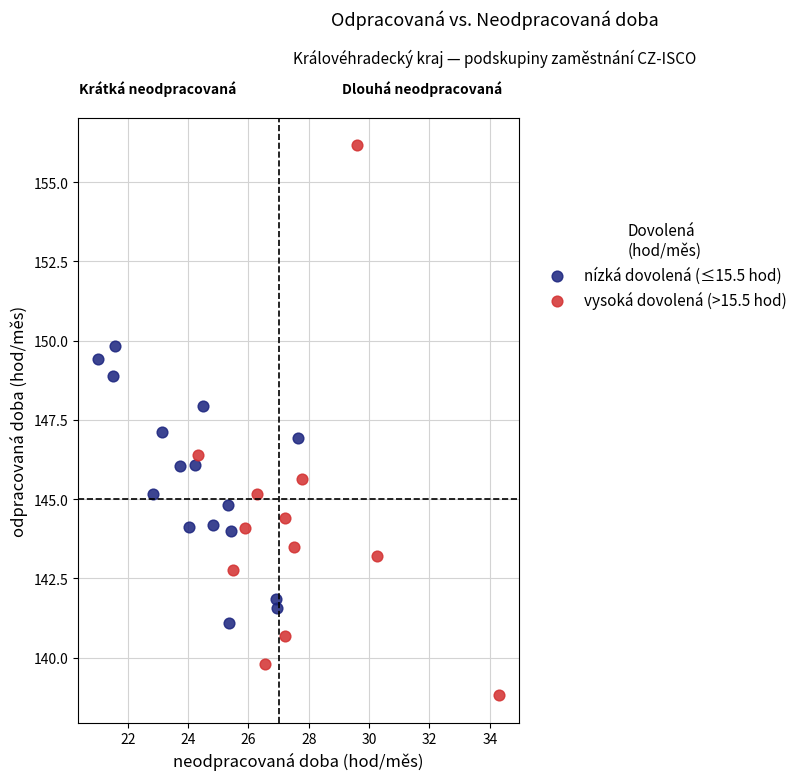

What are all the series names shown in the legend?

nízká dovolená (≤15.5 hod), vysoká dovolená (>15.5 hod)